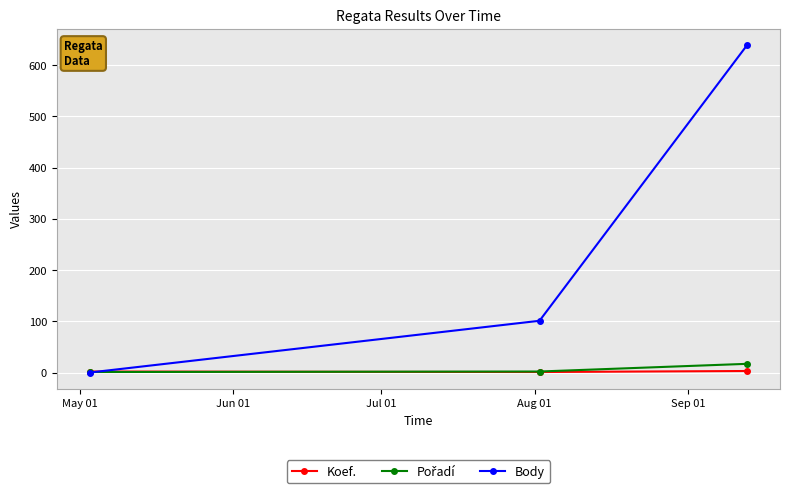

Which series has the widest spread of values?

Body